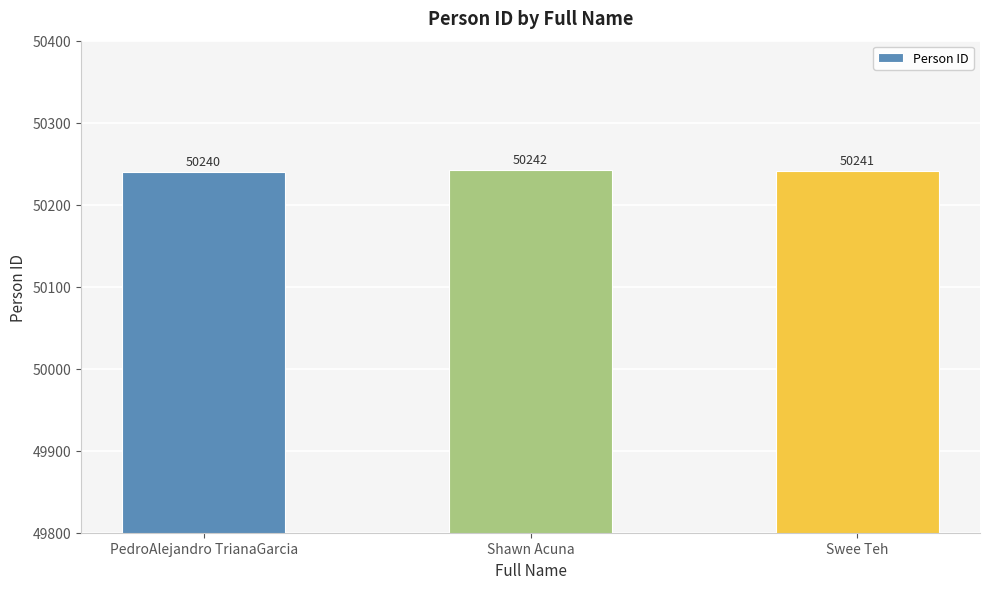

Approximately how many times larger is the value at Swee Teh compared to PedroAlejandro TrianaGarcia?

1.0